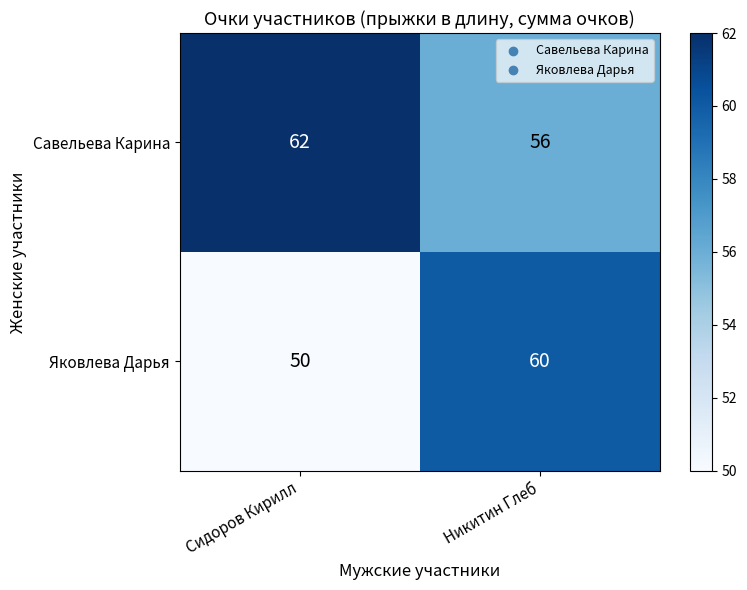

What is the minimum value shown in the chart?

50